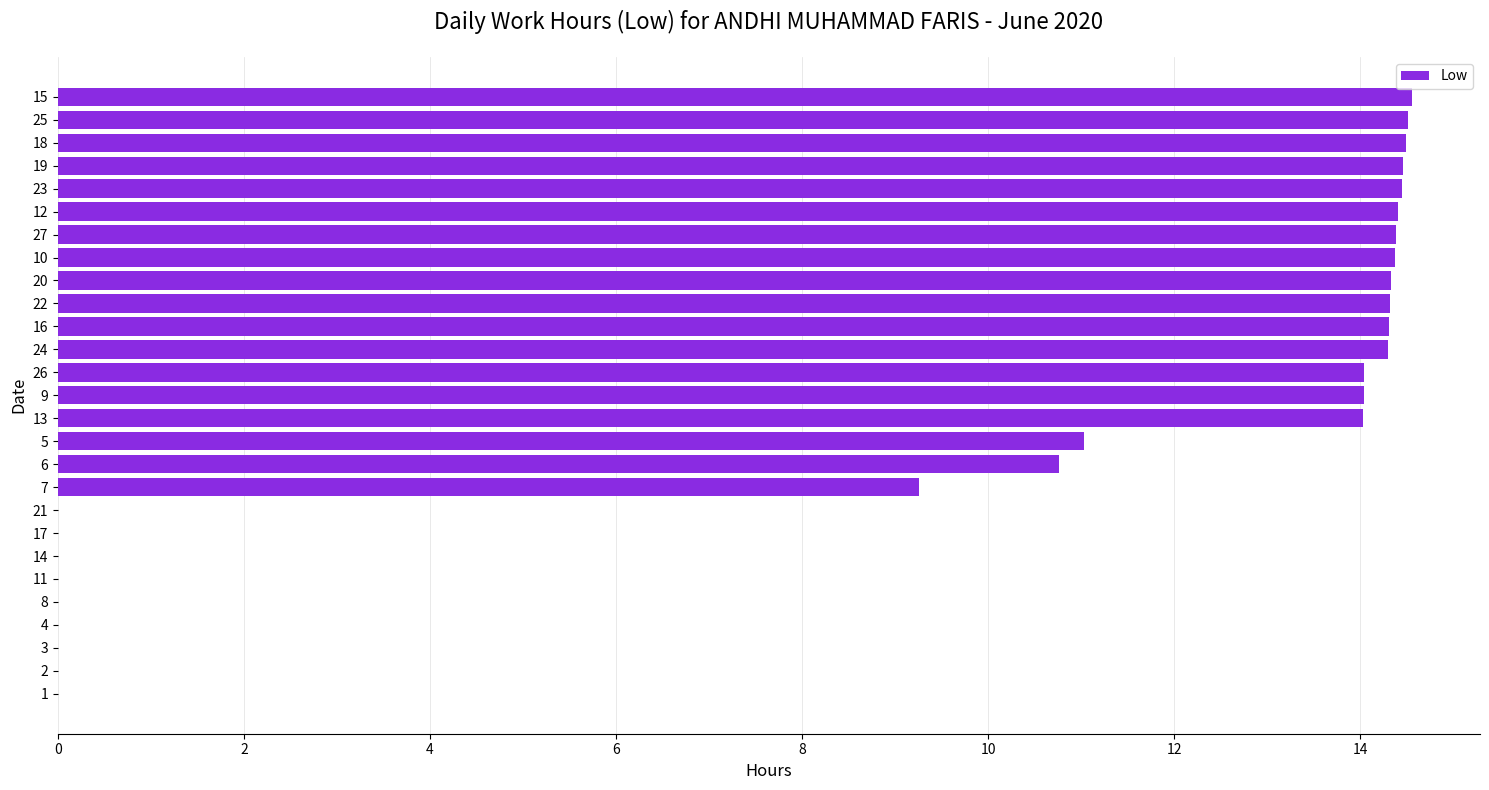

What is the ratio of the value at 24 to the value at 5?

1.3